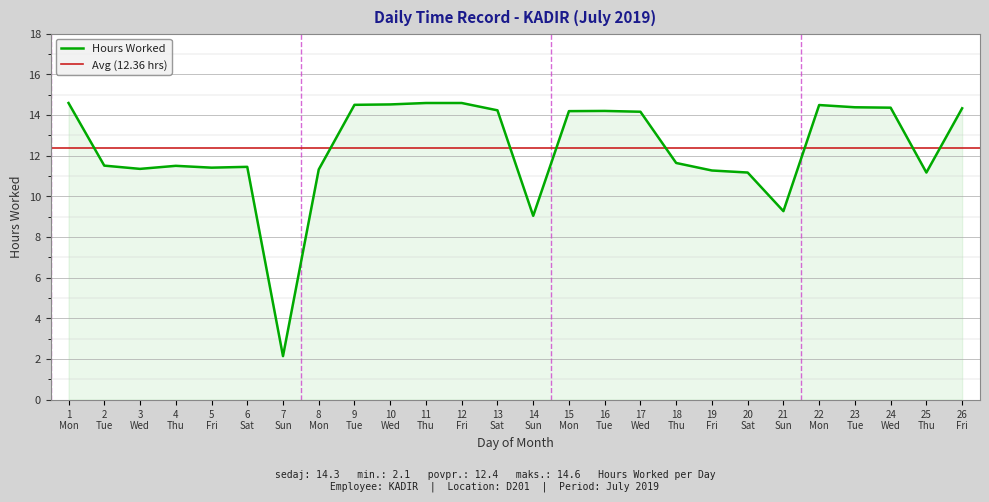

What is the greatest value displayed?

14.6